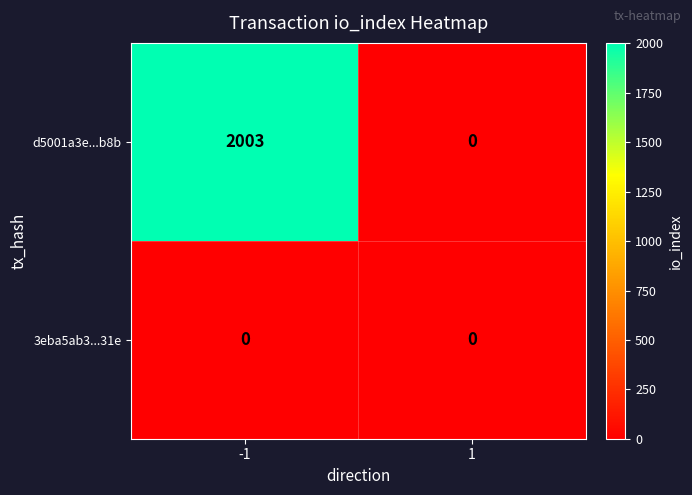

What is the average value of the d5001a3e...b8b series?

1002